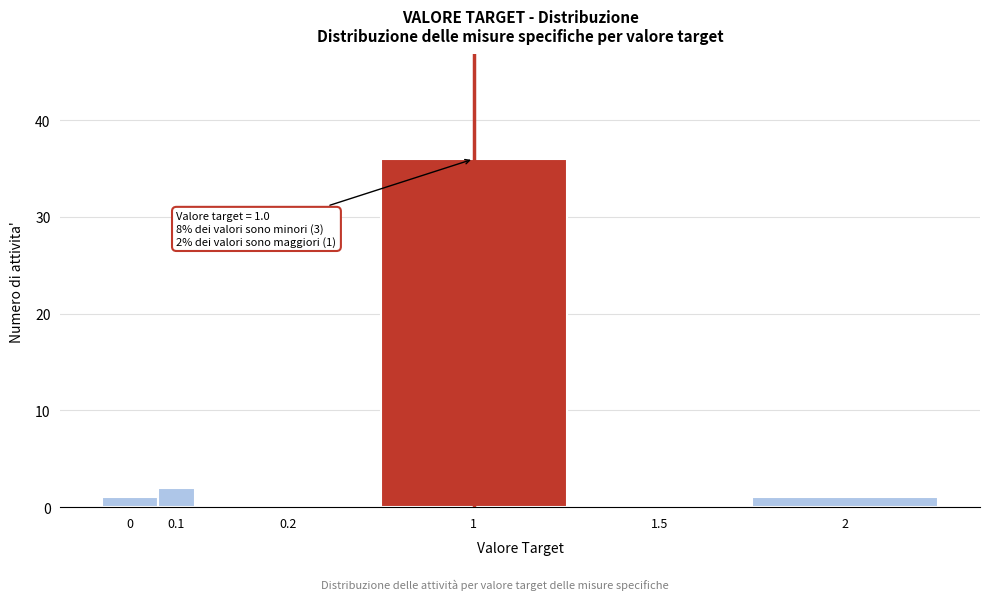

Reading left to right, list all the values displayed in this chart.

0=1	0.1=2	0.2=0	1=36	1.5=0	2=1